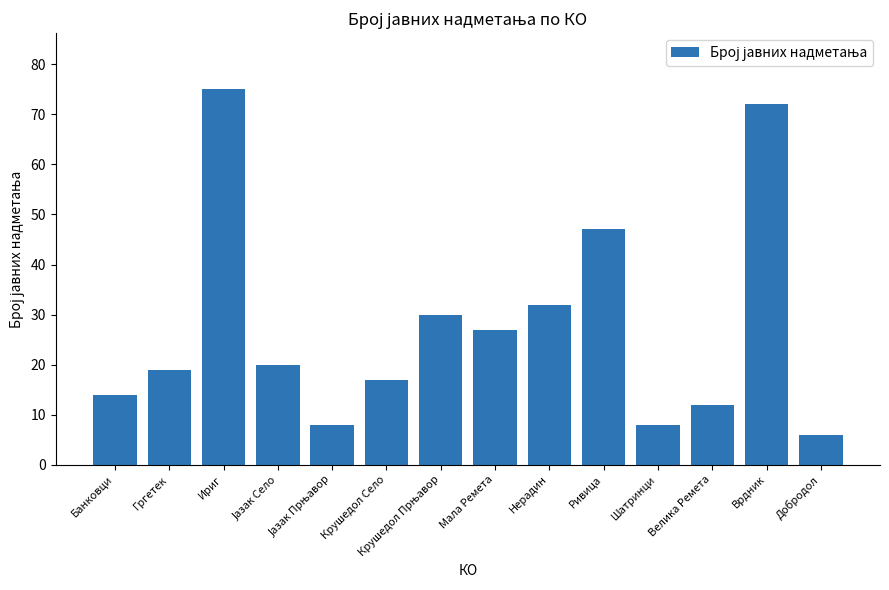

What value does the data have at Мала Ремета, to the nearest 10?

30